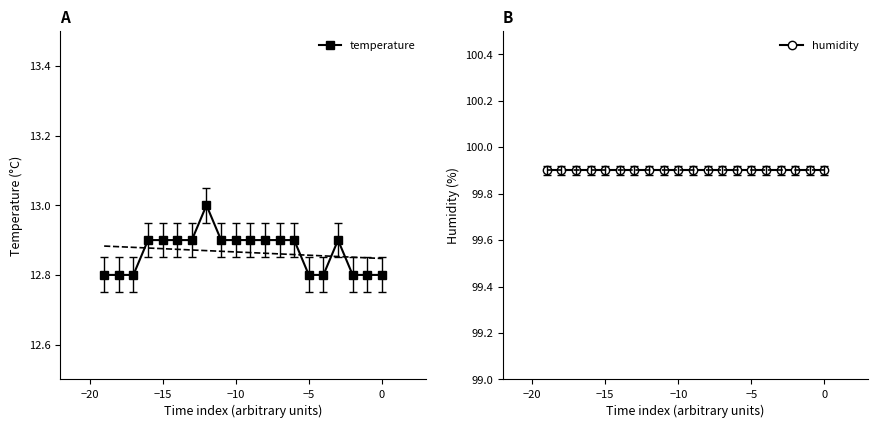

The temperature series shows 20.2 at −10. True or false?

False